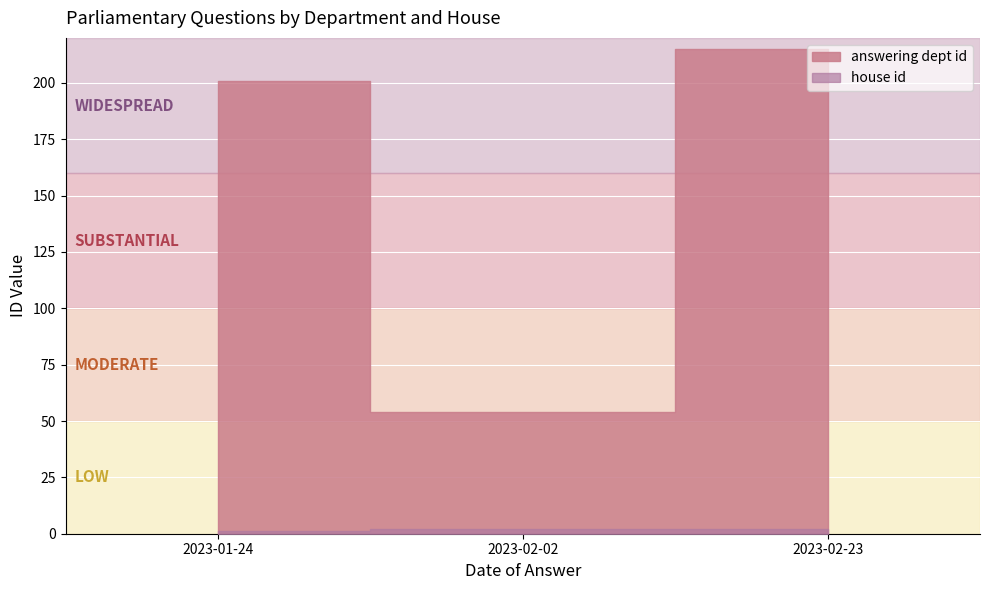

Reading right to left, list all the values displayed in this chart.

answering dept id: 215	54	201
house id: 2	2	1